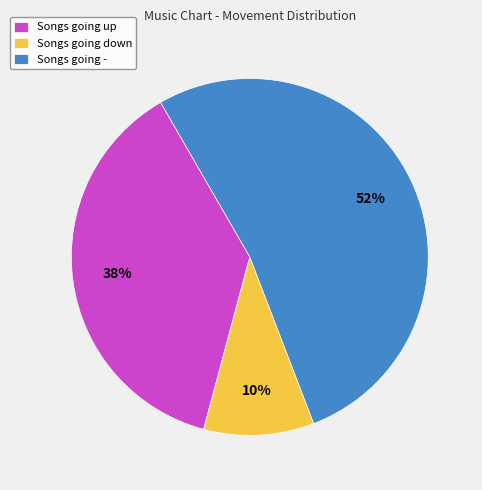

To the nearest percent, what is the average slice percentage?

33%